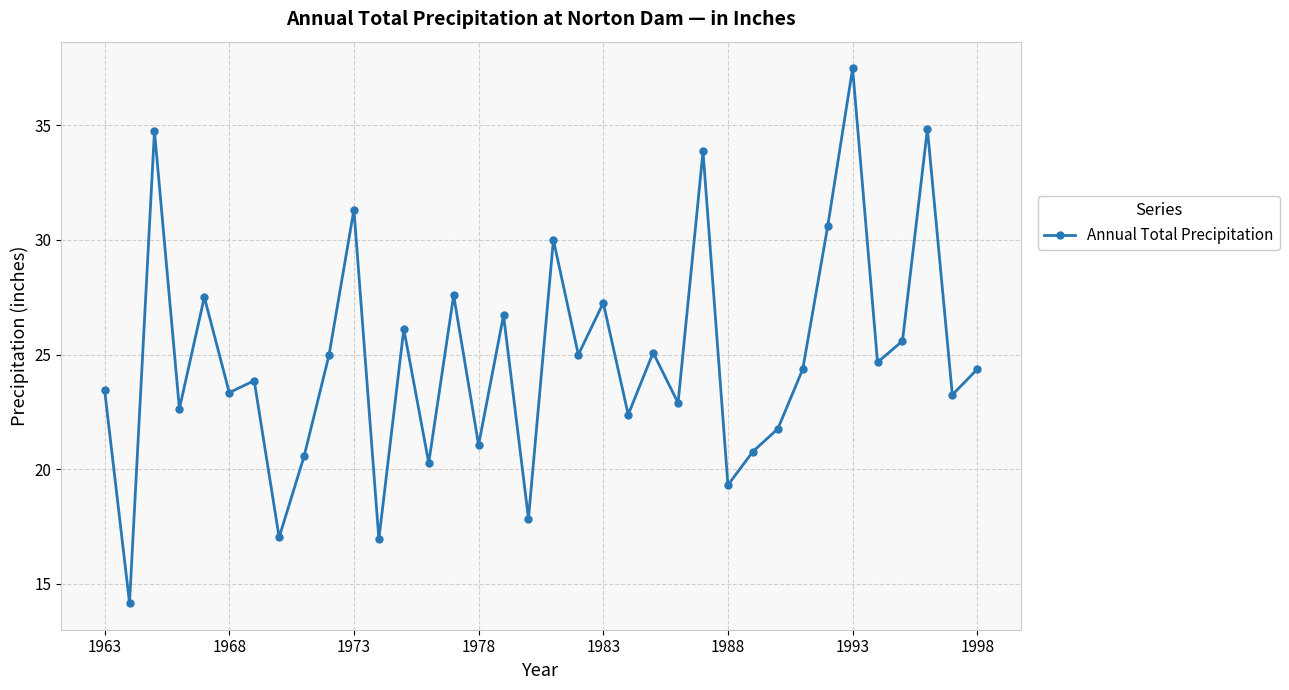

What is the value of the 3rd point from the left?

34.7